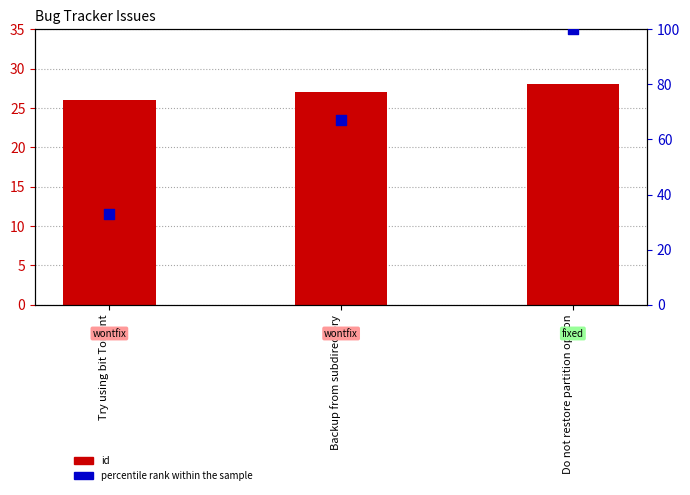

What are all the series names shown in the legend?

id, percentile rank within the sample